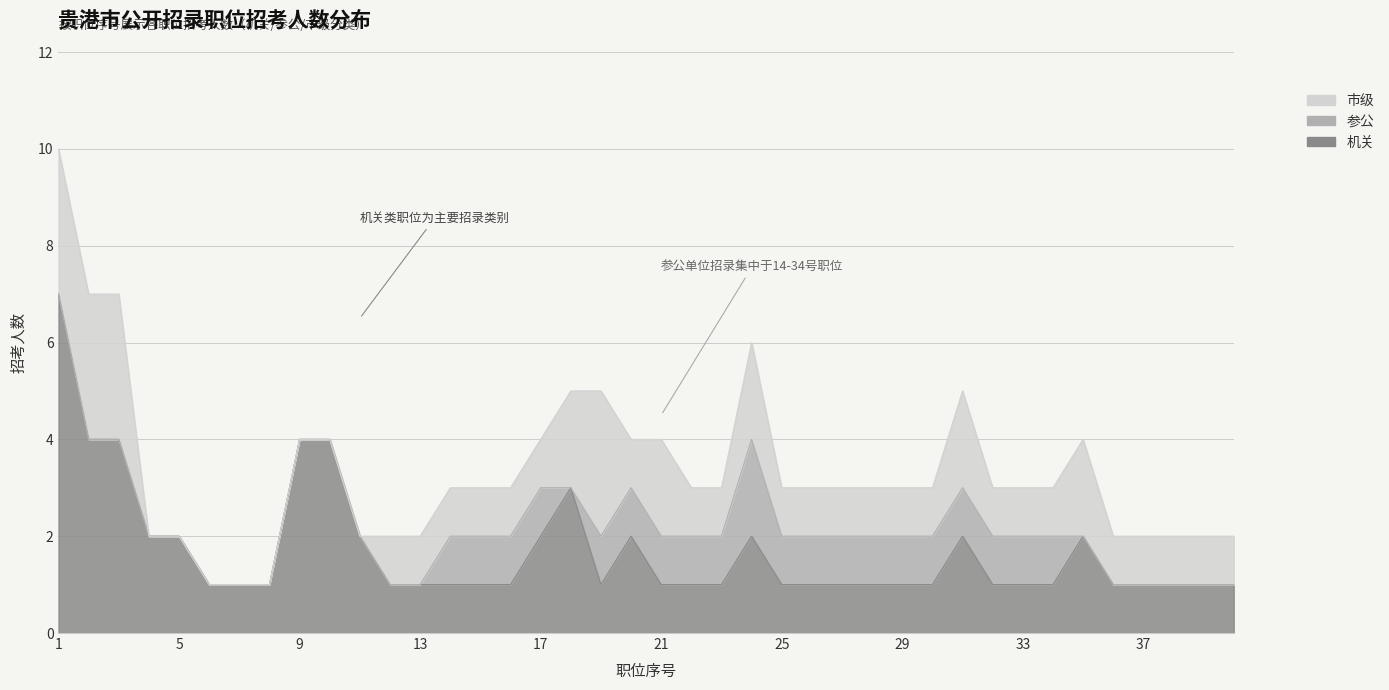

At which category is the sum across all series the highest?

1